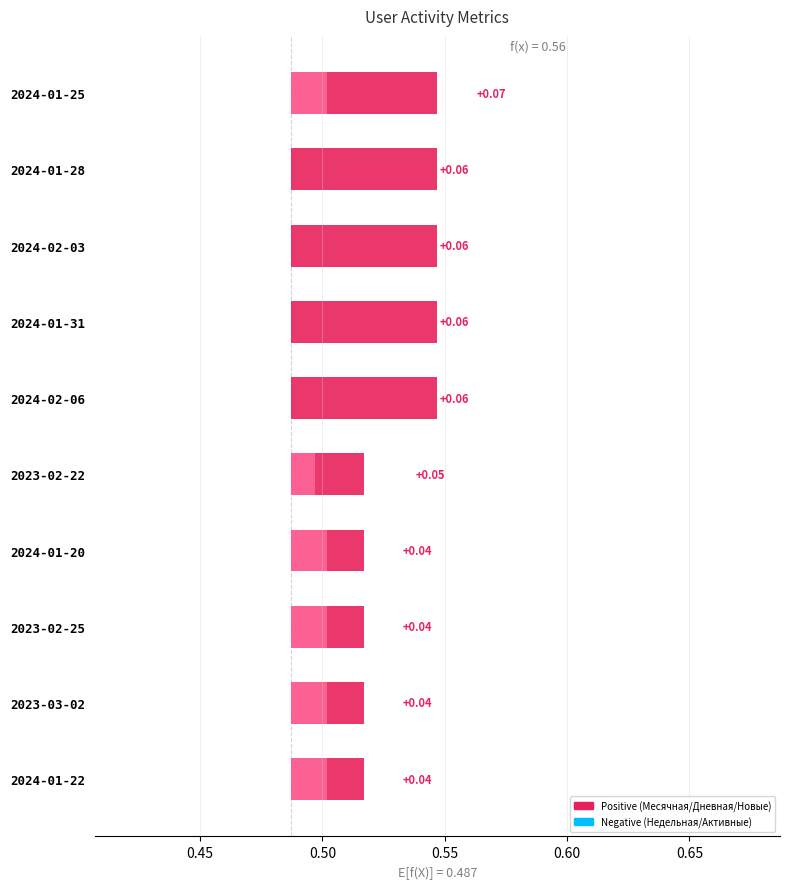

What is the value of the 3rd bar from the left?

0.1